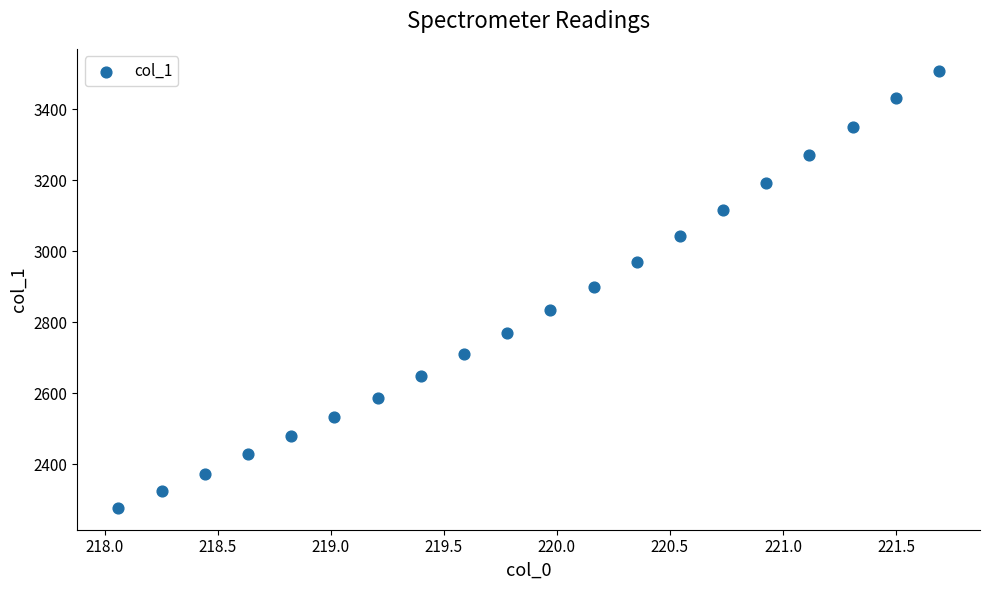

What is the range of Y values (max minus min)?

1230.7